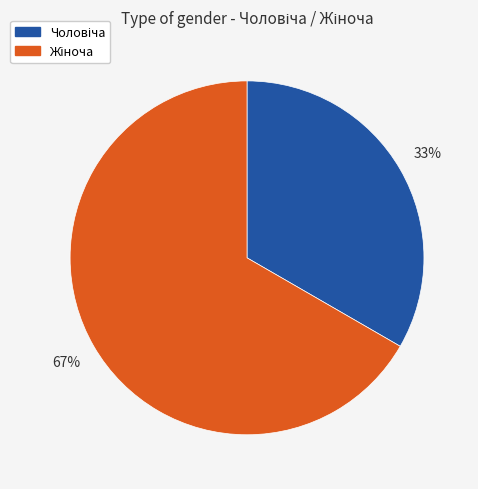

Is there any slice that represents more than half of the pie?

Yes